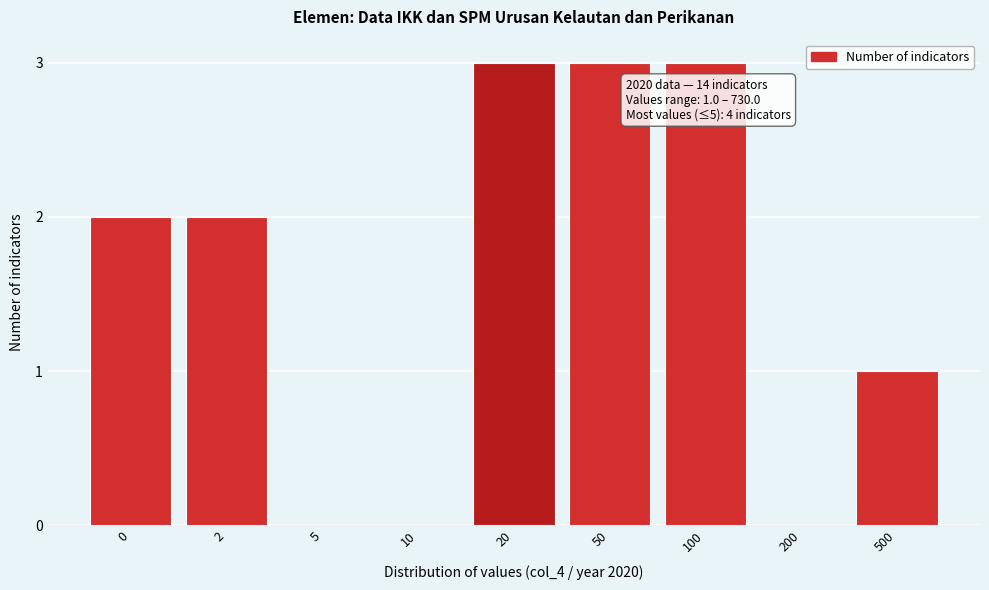

Reading left to right, extract all data points from this chart.

0=2	2=2	5=0	10=0	20=3	50=3	100=3	200=0	500=1